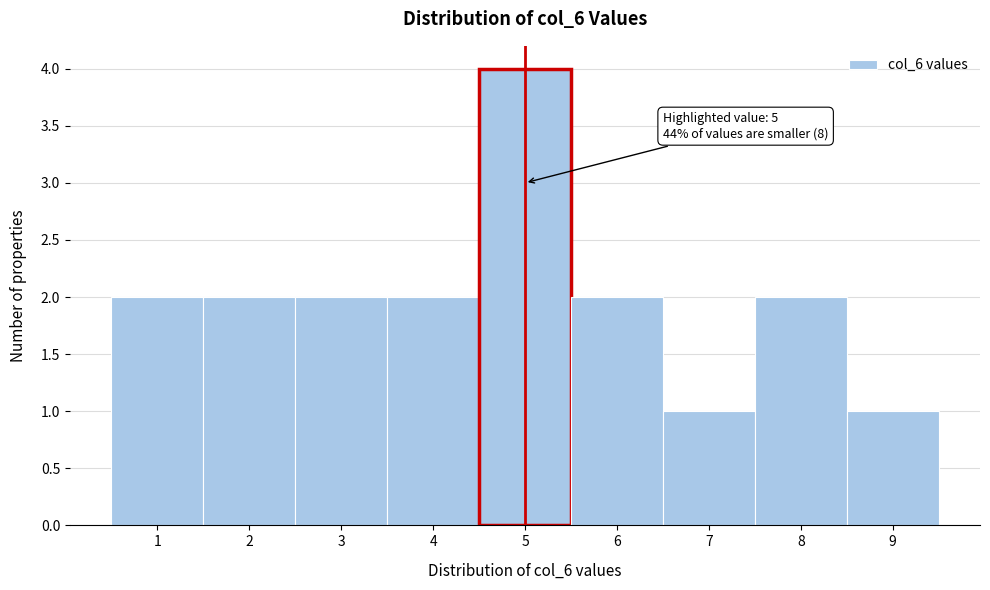

Over which range of the x-axis is the bar tallest?

4.5 to 5.5